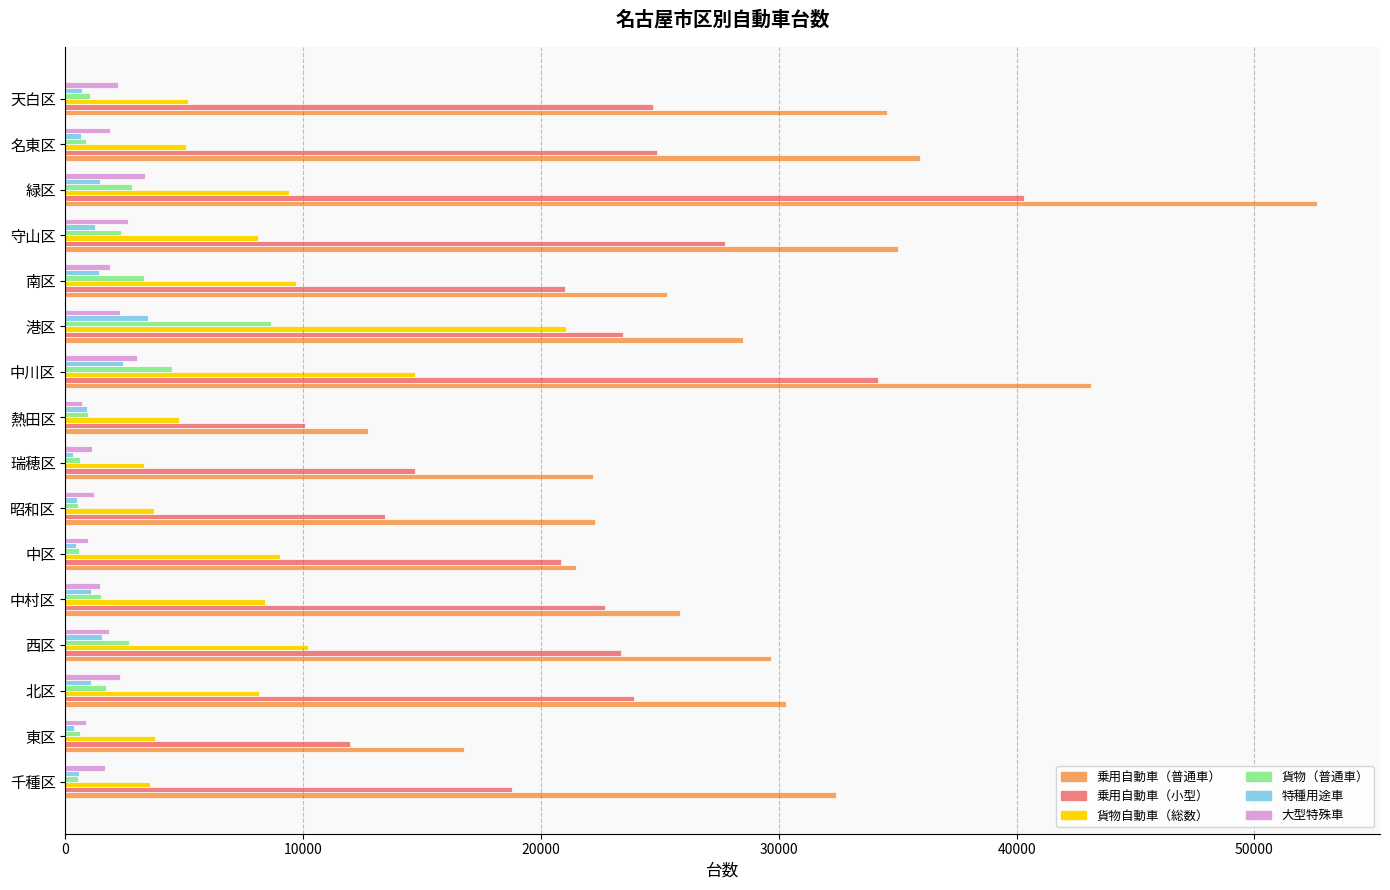

What is the maximum value shown in the chart?

52652